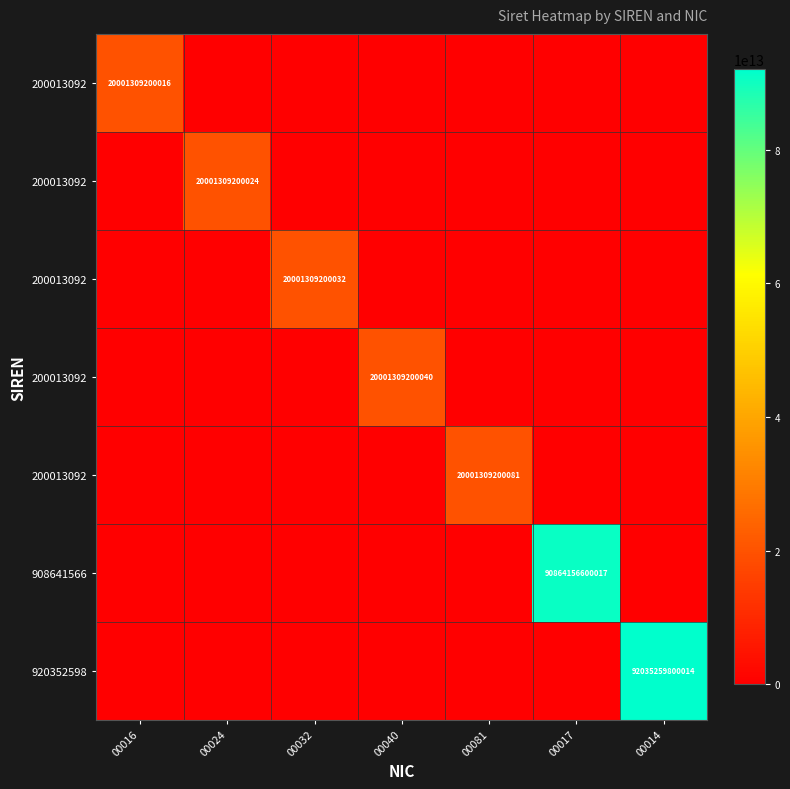

Between 00014 and 00016, which is larger?

00016